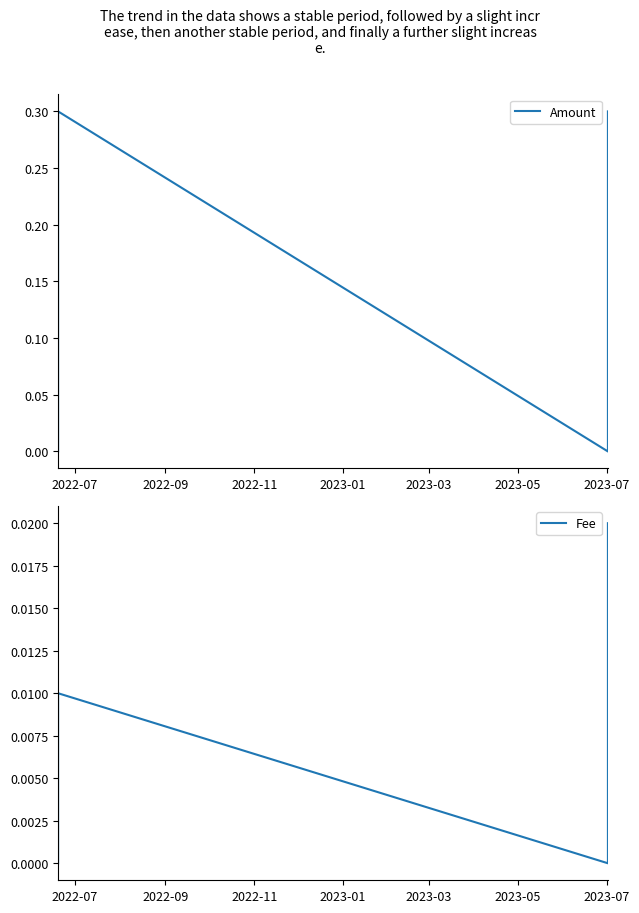

How many positive values does the Fee series have?

2